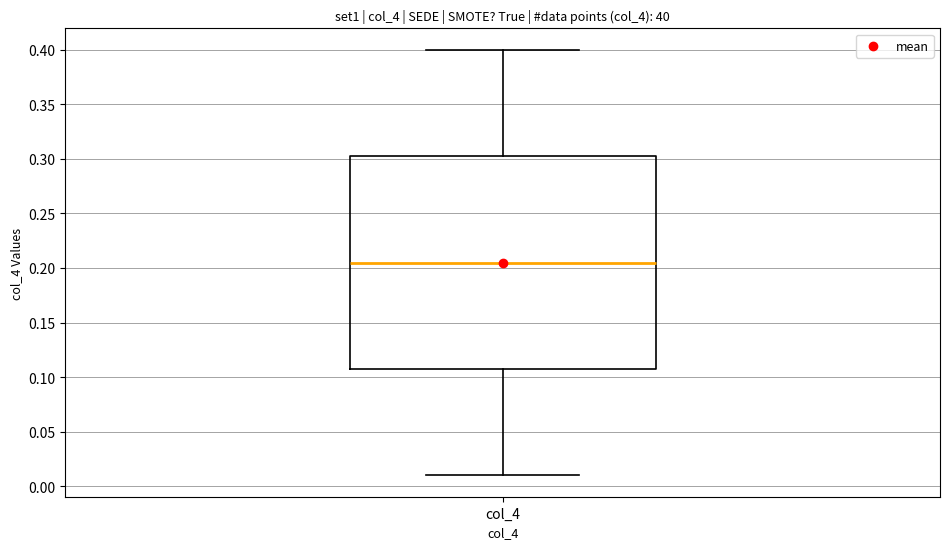

Where does the median line of the box for col_4 sit on the y-axis? The values are not printed on the chart, so give them approximately, as read against the axis.

0.205